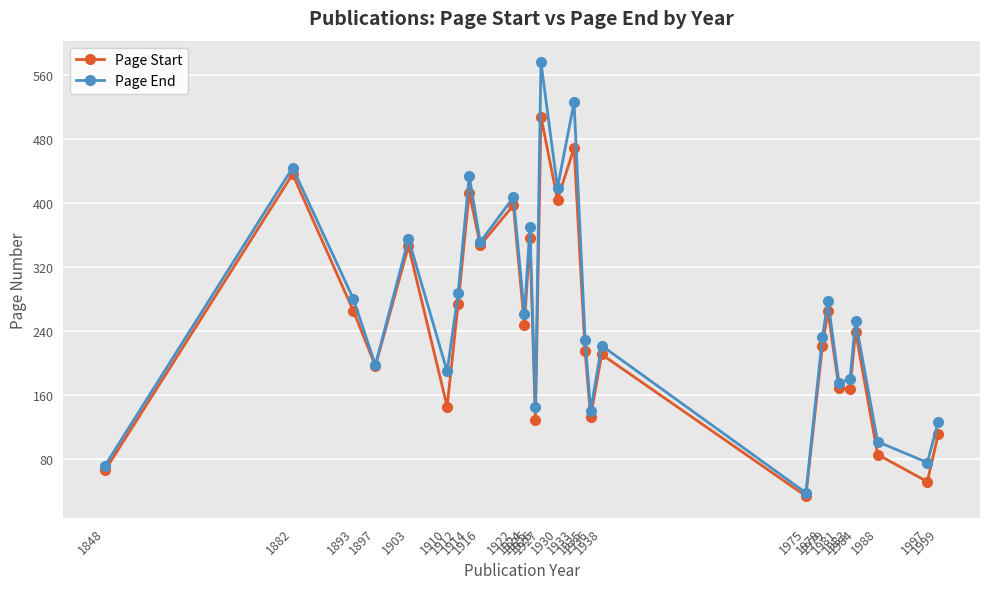

Which series has the largest total across all categories?

Page End